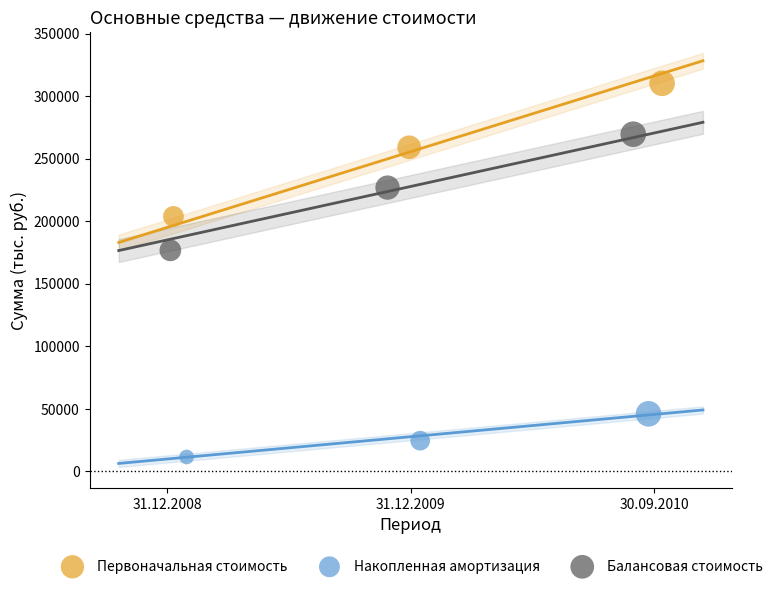

Which series has the largest Y range (max minus min)?

Первоначальная стоимость